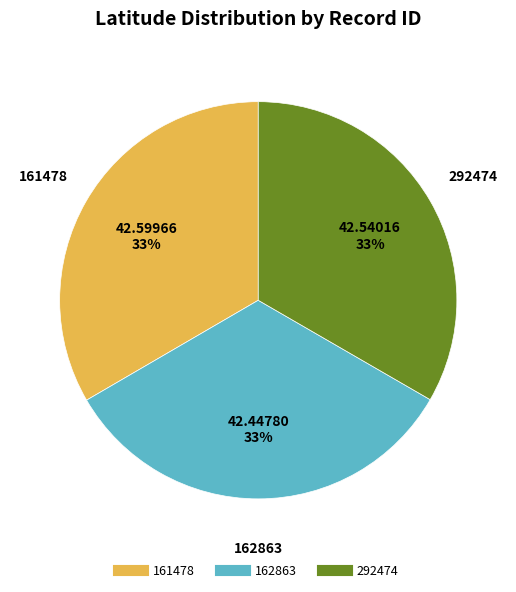

To the nearest percent, what percentage of the pie is 161478?

33%